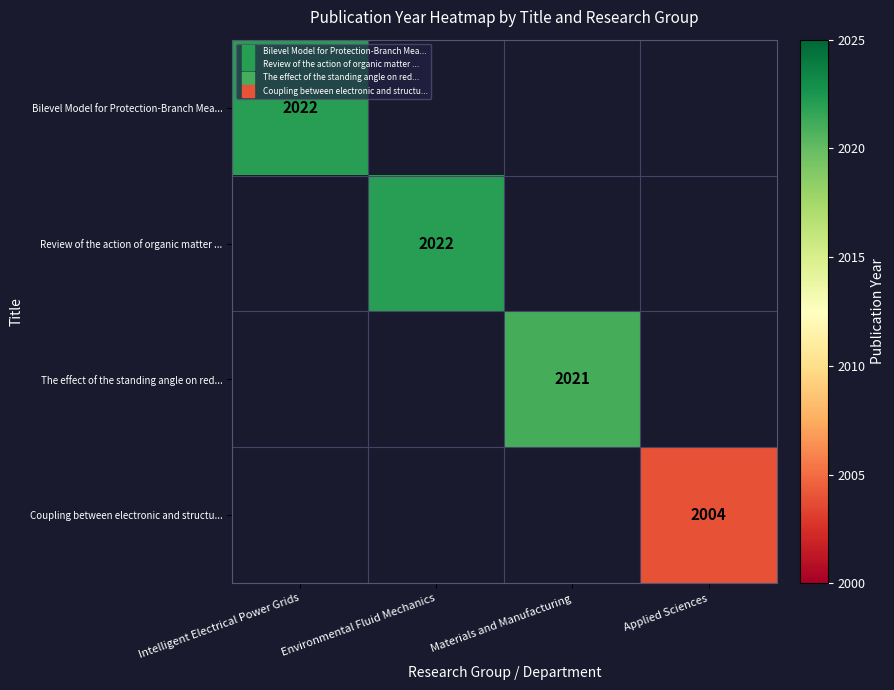

Which category has the lowest value across all series?

Applied Sciences